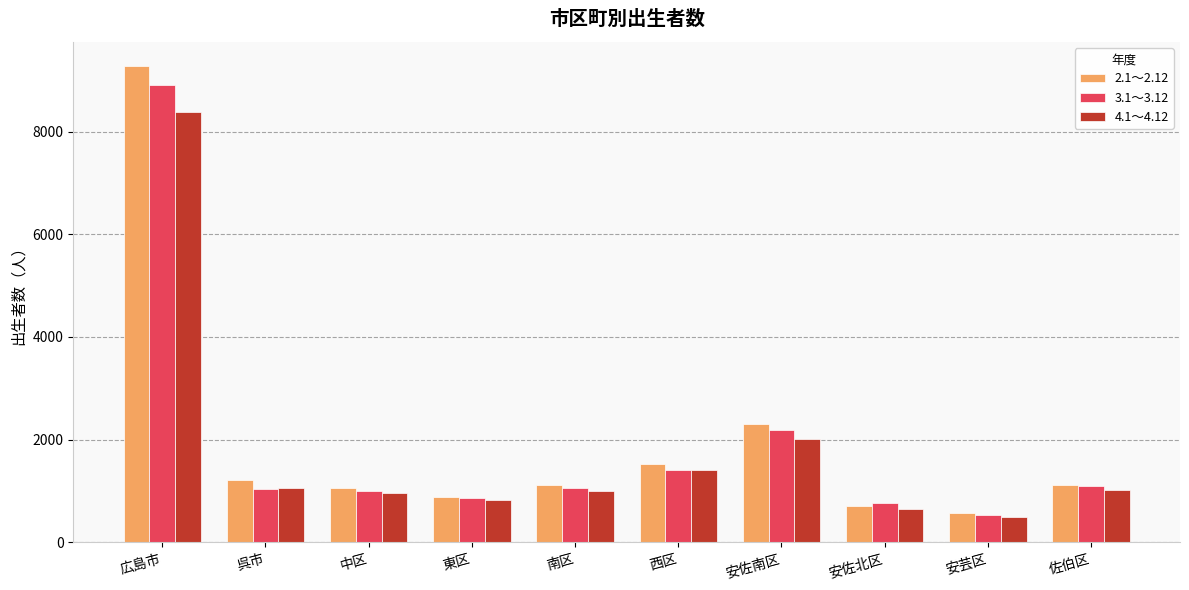

Does the chart contain any negative values?

No